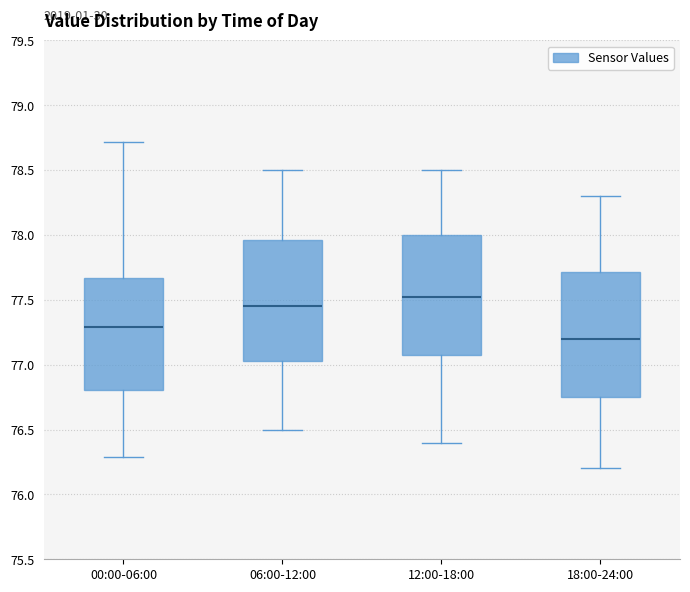

Which box's median line is the lowest?

18:00-24:00